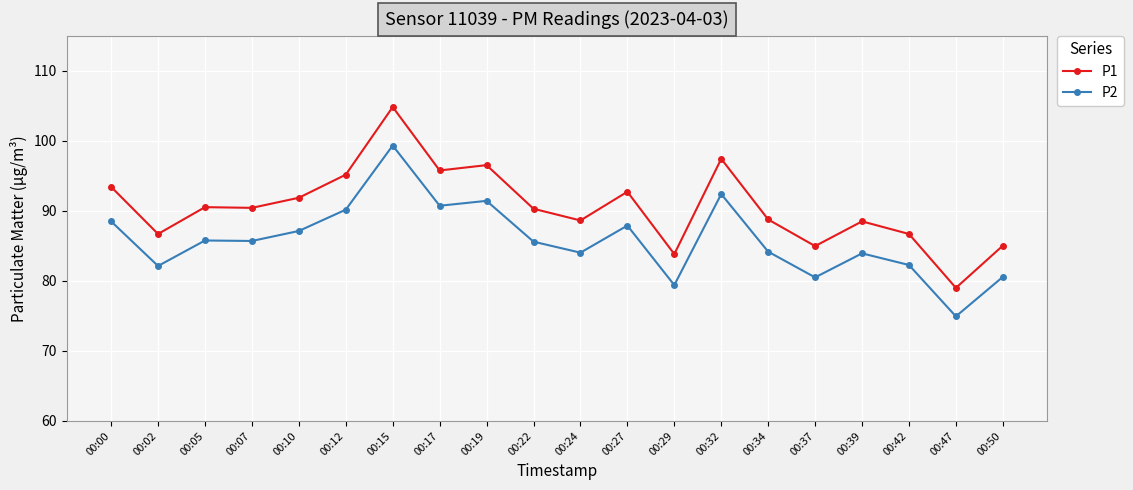

Where is P2 nearest to the value 87?

00:10